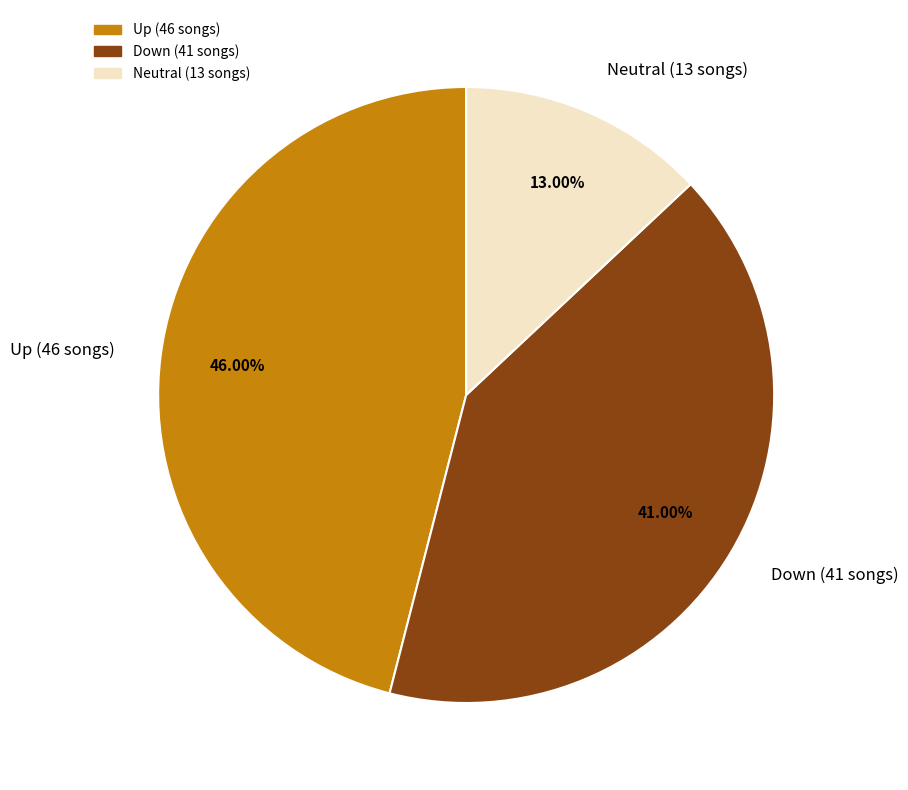

Rank the categories by value from highest to lowest.

Up (46 songs), Down (41 songs), Neutral (13 songs)